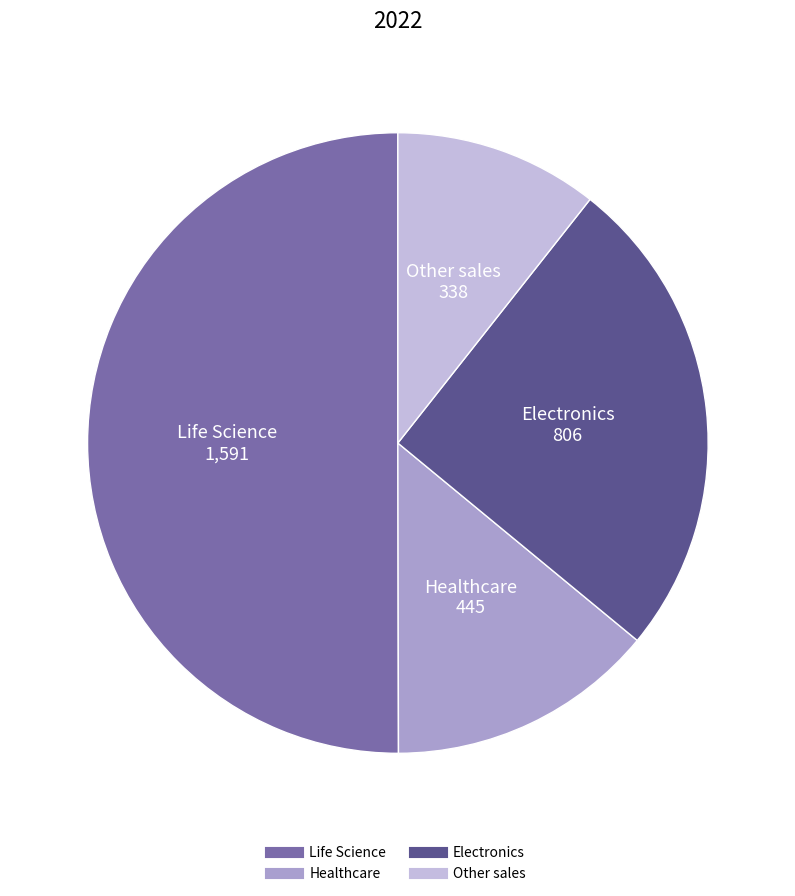

How many slices are in this pie chart?

4